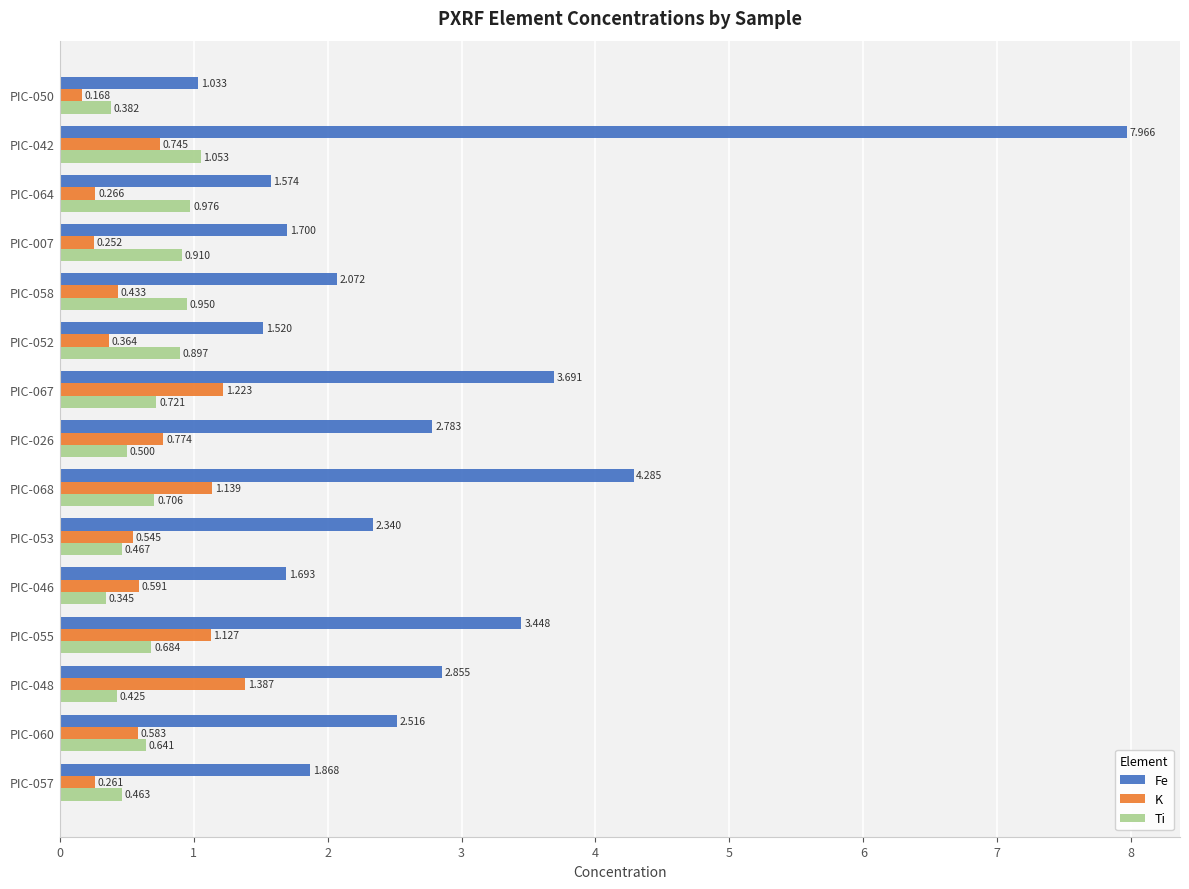

At PIC-050, list the series in order from largest to smallest.

Fe, Ti, K